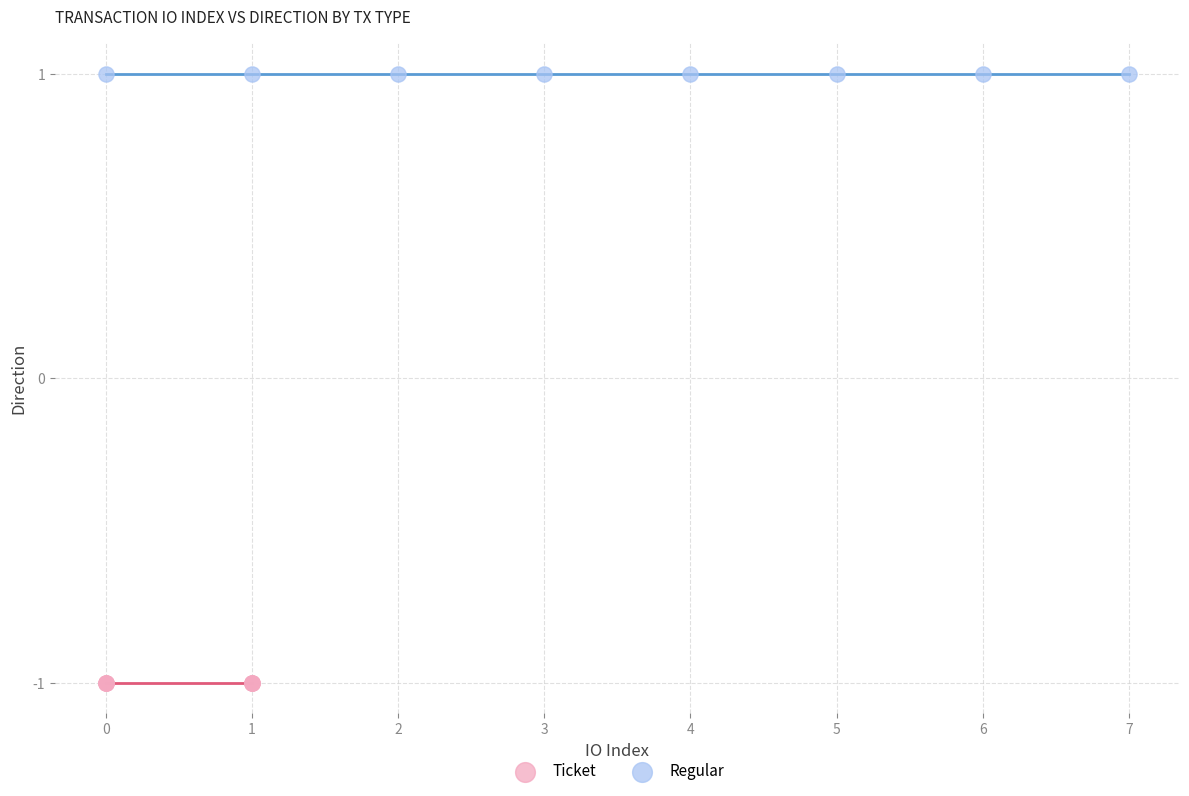

Which series reaches the maximum Y coordinate?

Regular